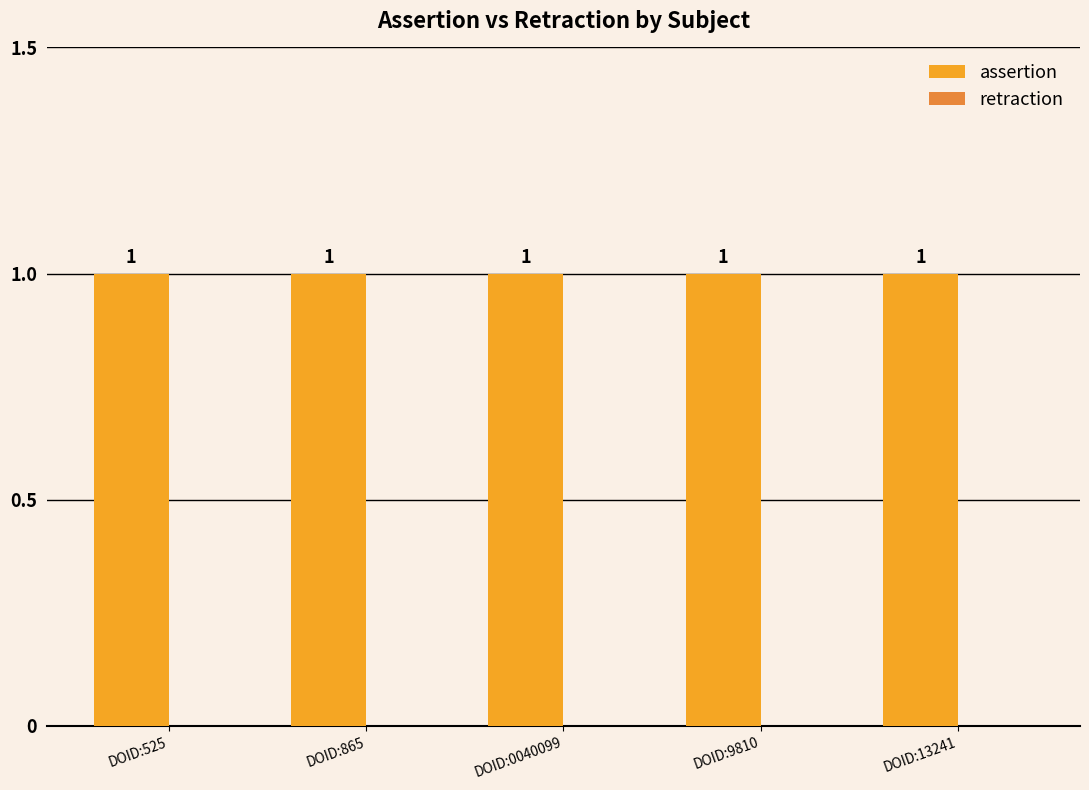

Which series has the widest spread of values?

assertion